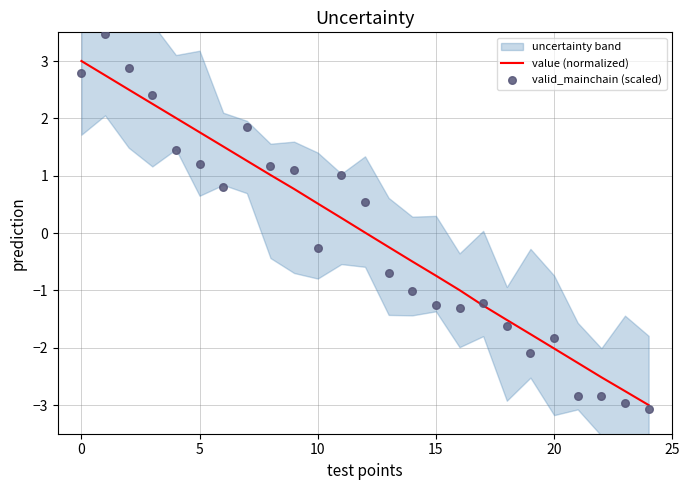

What is the total value across all series at 13?

-0.9